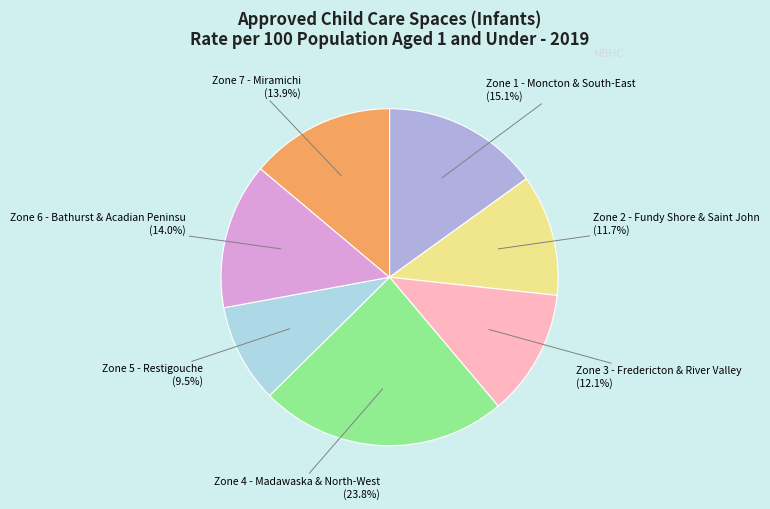

Is there any slice that represents more than half of the pie?

No